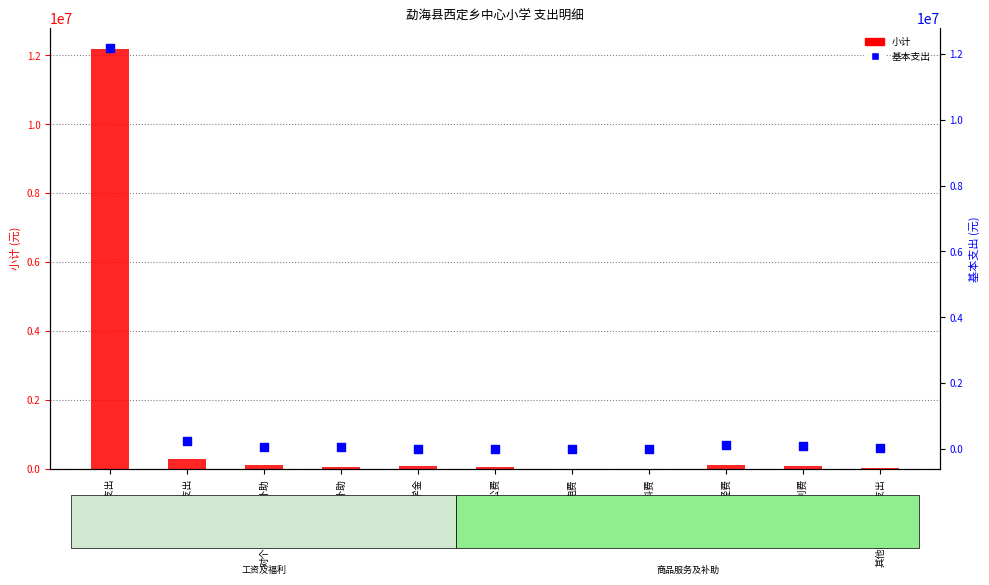

What is the total value across all series at 其他商品和服务支出?

50800.0